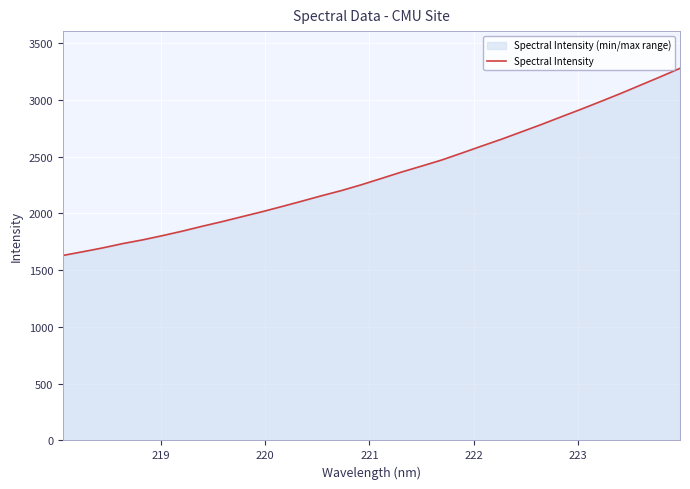

What is the difference between the maximum and minimum values?

1648.1